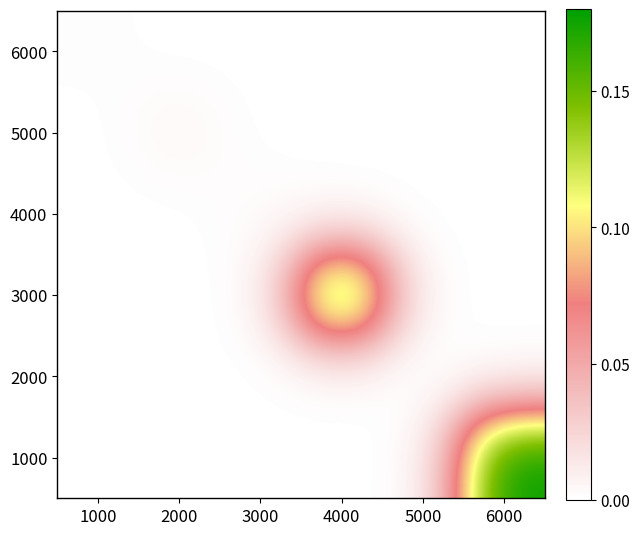

What is the greatest value displayed?

0.2